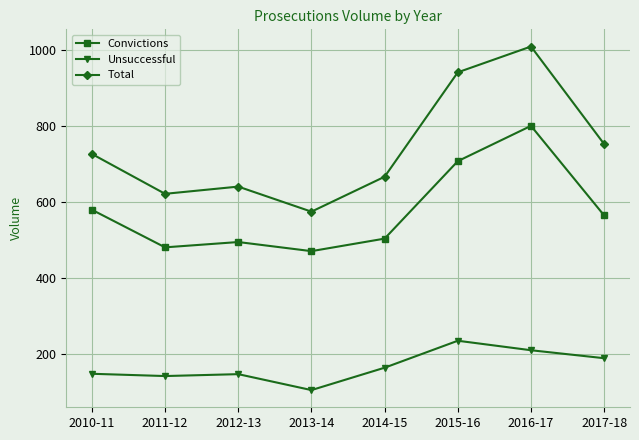

What position from the left is 2013-14?

4